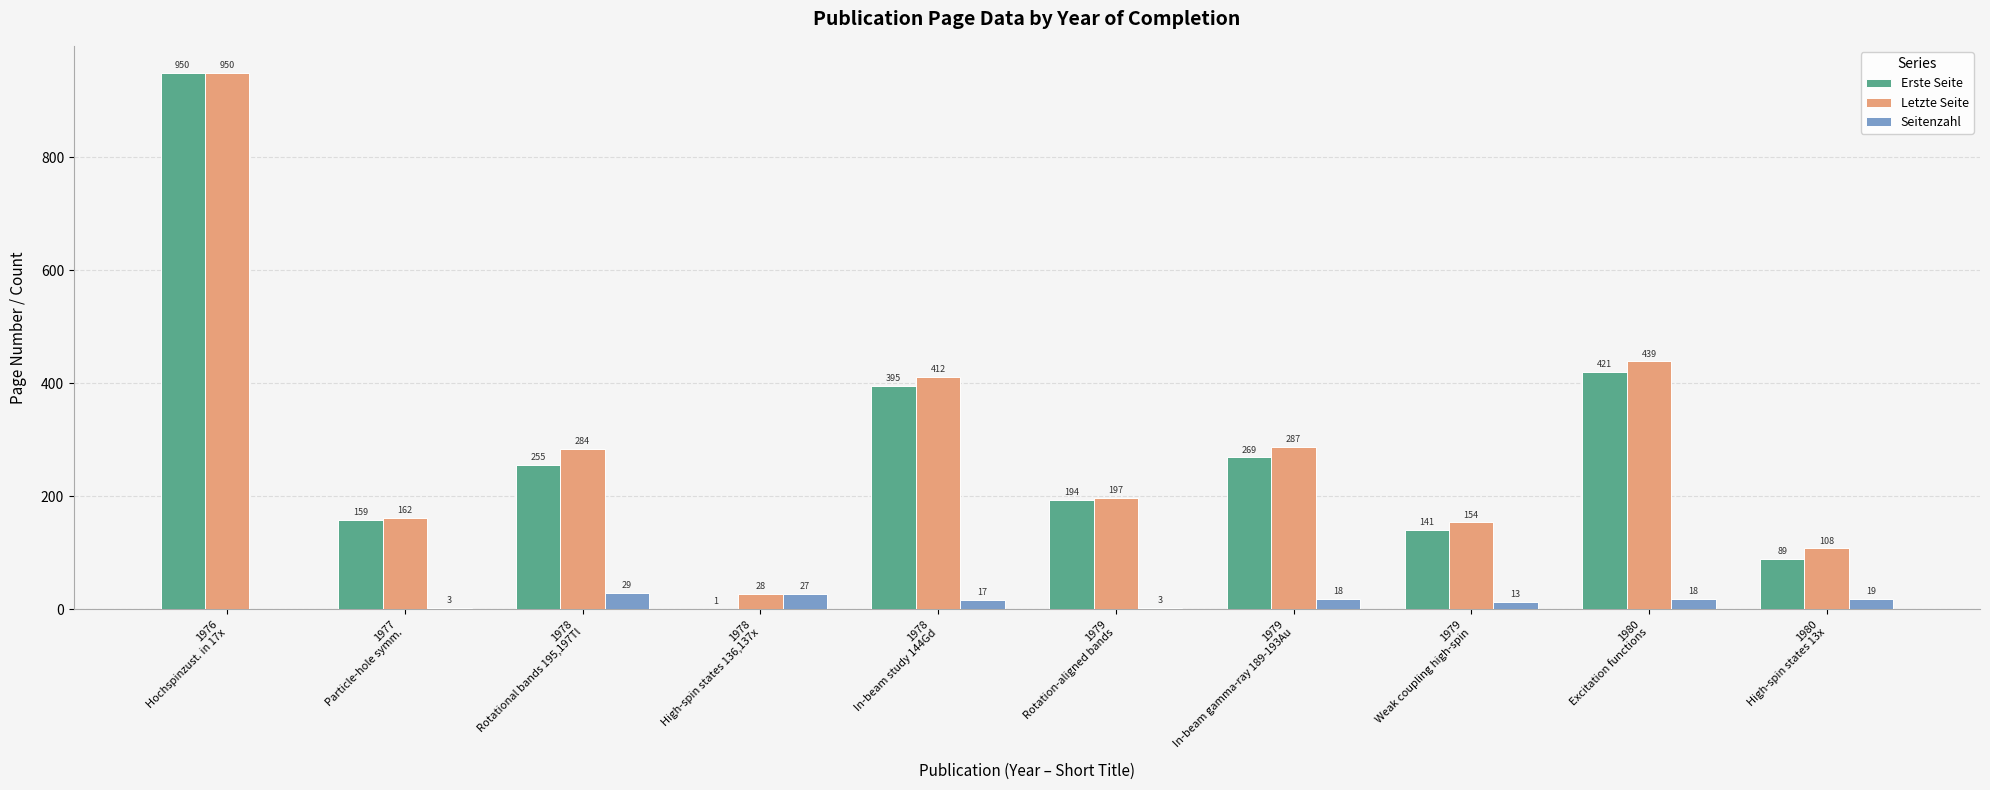

Reading left to right, what are all the values shown in this chart?

Erste Seite: 1976
Hochspinzust. in 17x=950	1977
Particle-hole symm.=159	1978
Rotational bands 195,197Tl=255	1978
High-spin states 136,137x=1	1978
In-beam study 144Gd=395	1979
Rotation-aligned bands=194	1979
In-beam gamma-ray 189-193Au=269	1979
Weak coupling high-spin=141	1980
Excitation functions=421	1980
High-spin states 13x=89
Letzte Seite: 1976
Hochspinzust. in 17x=950	1977
Particle-hole symm.=162	1978
Rotational bands 195,197Tl=284	1978
High-spin states 136,137x=28	1978
In-beam study 144Gd=412	1979
Rotation-aligned bands=197	1979
In-beam gamma-ray 189-193Au=287	1979
Weak coupling high-spin=154	1980
Excitation functions=439	1980
High-spin states 13x=108
Seitenzahl: 1976
Hochspinzust. in 17x=0	1977
Particle-hole symm.=3	1978
Rotational bands 195,197Tl=29	1978
High-spin states 136,137x=27	1978
In-beam study 144Gd=17	1979
Rotation-aligned bands=3	1979
In-beam gamma-ray 189-193Au=18	1979
Weak coupling high-spin=13	1980
Excitation functions=18	1980
High-spin states 13x=19